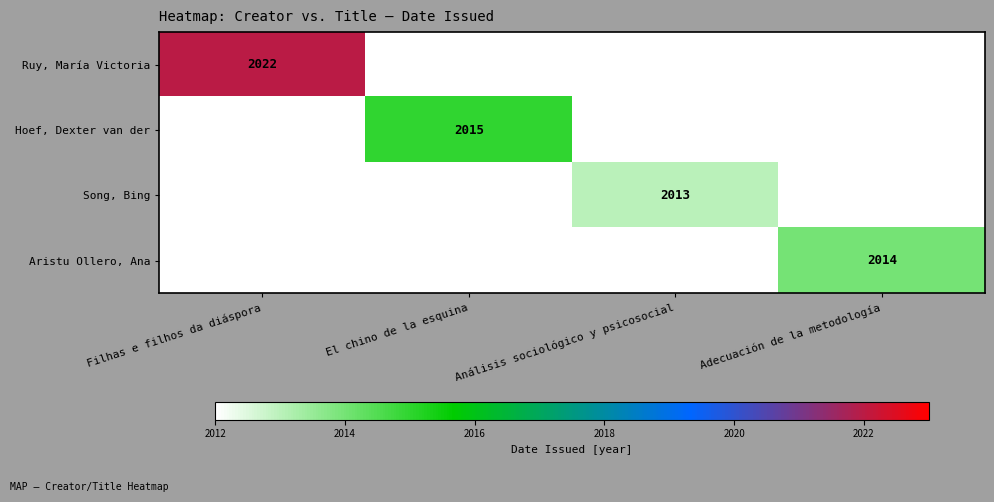

Which has a higher value, Filhas e filhos da diáspora or Análisis sociológico y psicosocial?

Filhas e filhos da diáspora